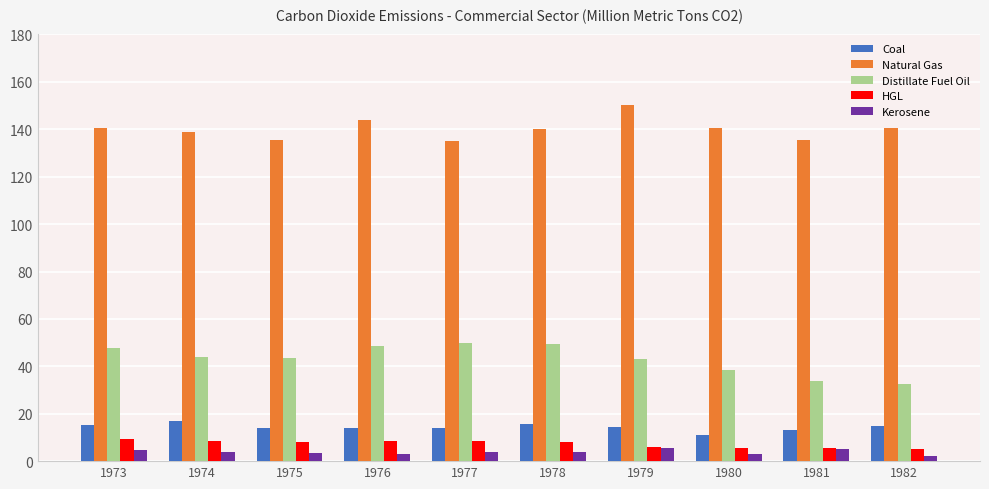

How many bars are there in total?

50